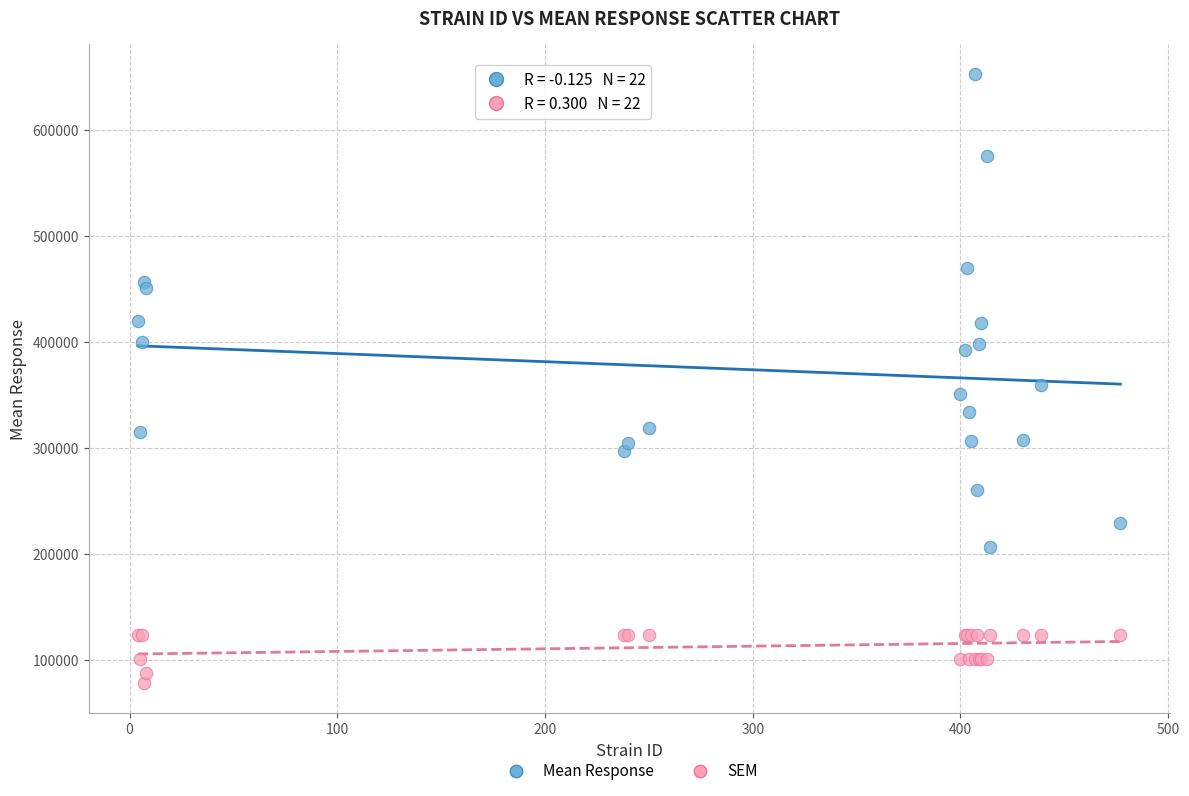

What is the X range (max minus min) for the scatter plot?

473.0